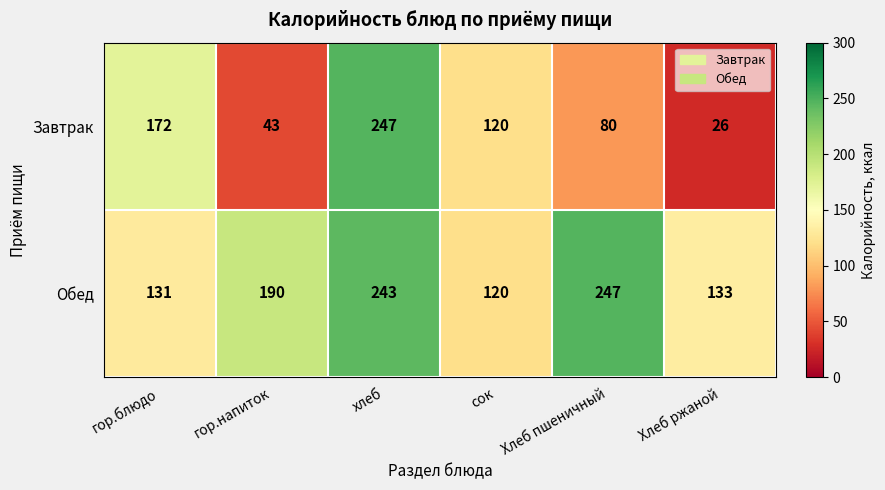

At which label does Завтрак reach its peak?

хлеб